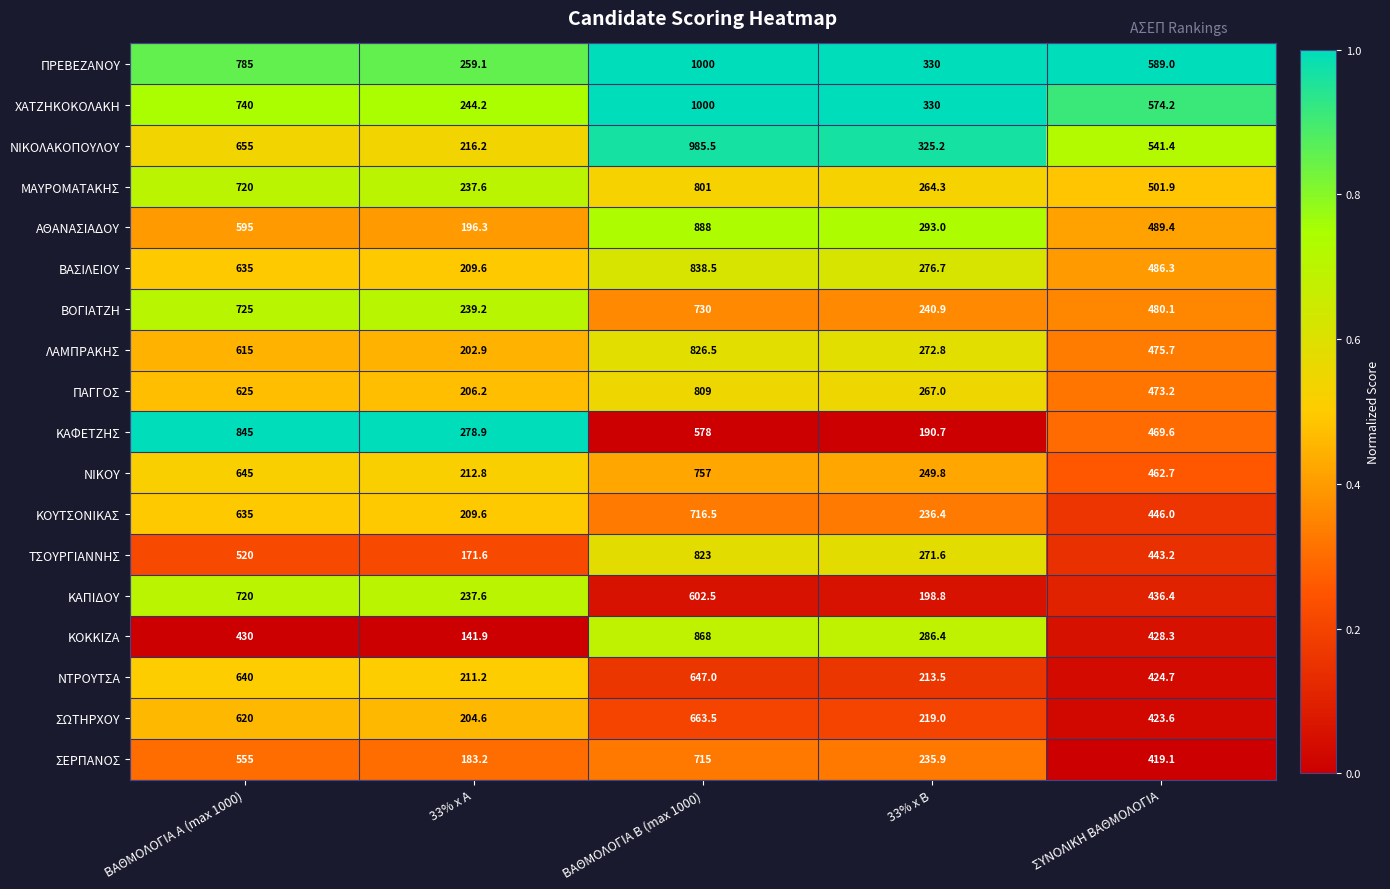

What is the average value of the ΤΣΟΥΡΓΙΑΝΝΗΣ series?

445.9